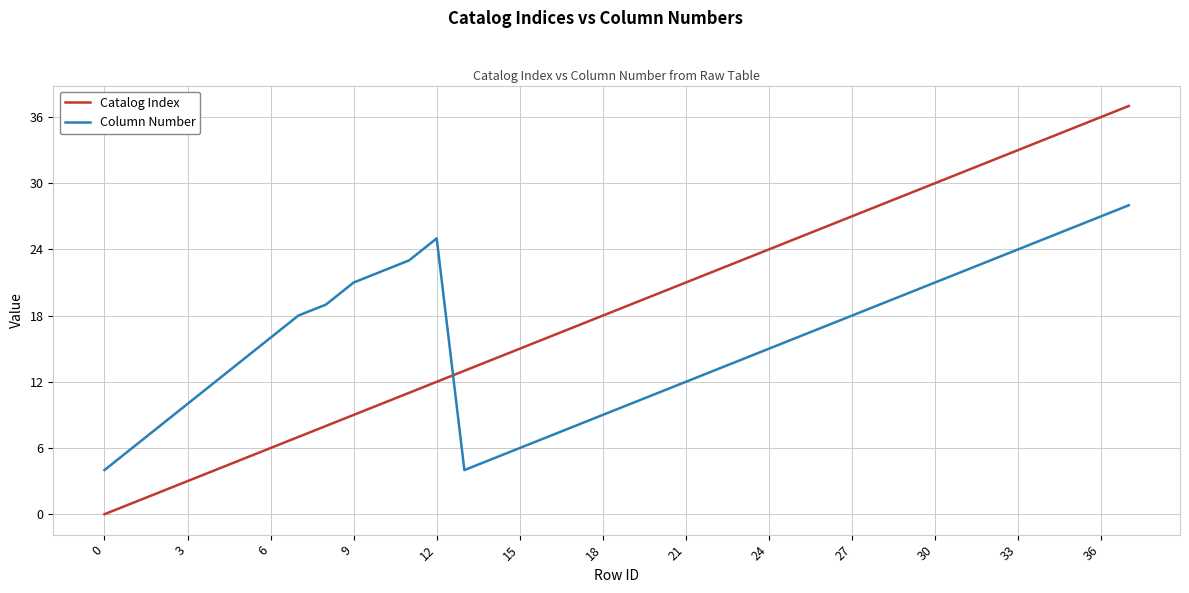

Does the chart display data point markers on the line(s)?

No